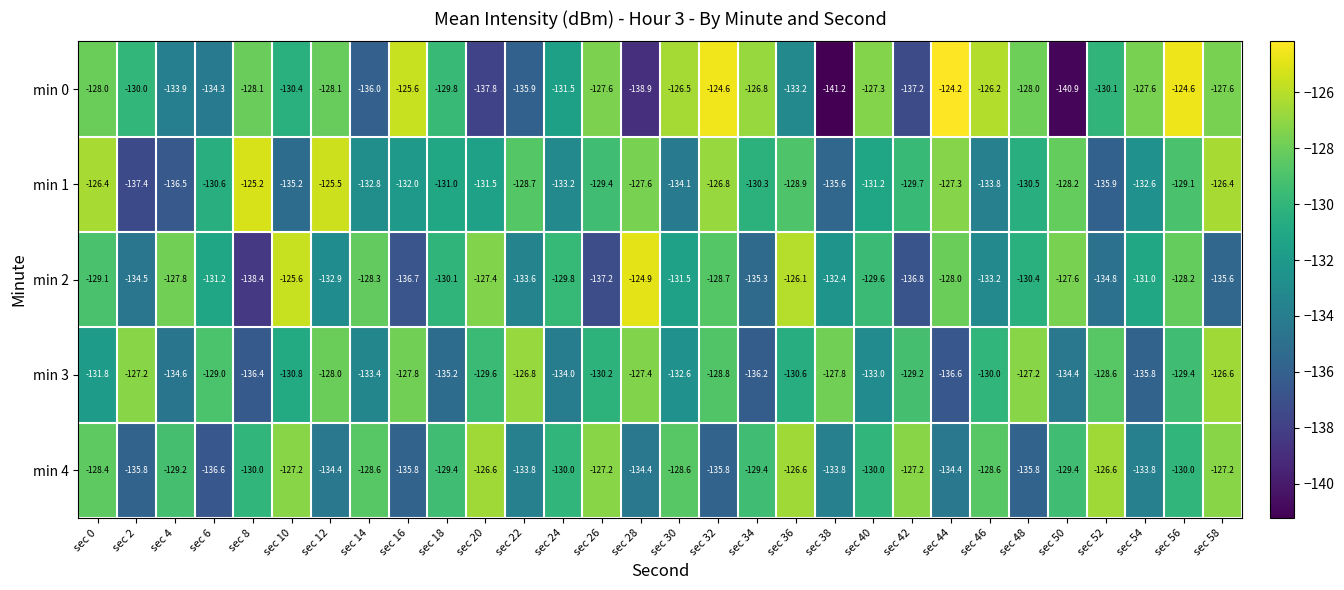

What is the average value of the min 2 series?

-131.2